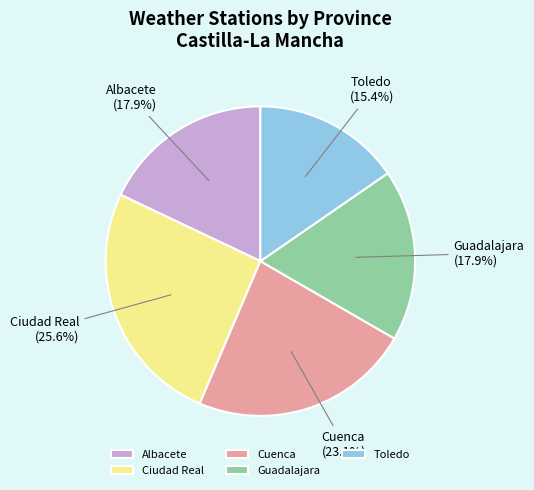

To the nearest percent, what portion does Guadalajara represent?

18%